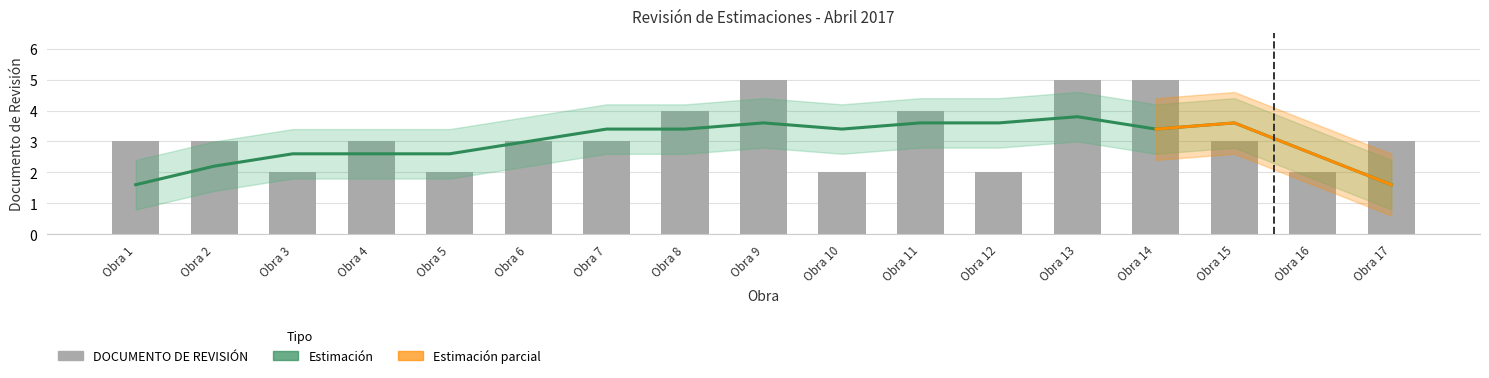

Does the chart contain any negative values?

No